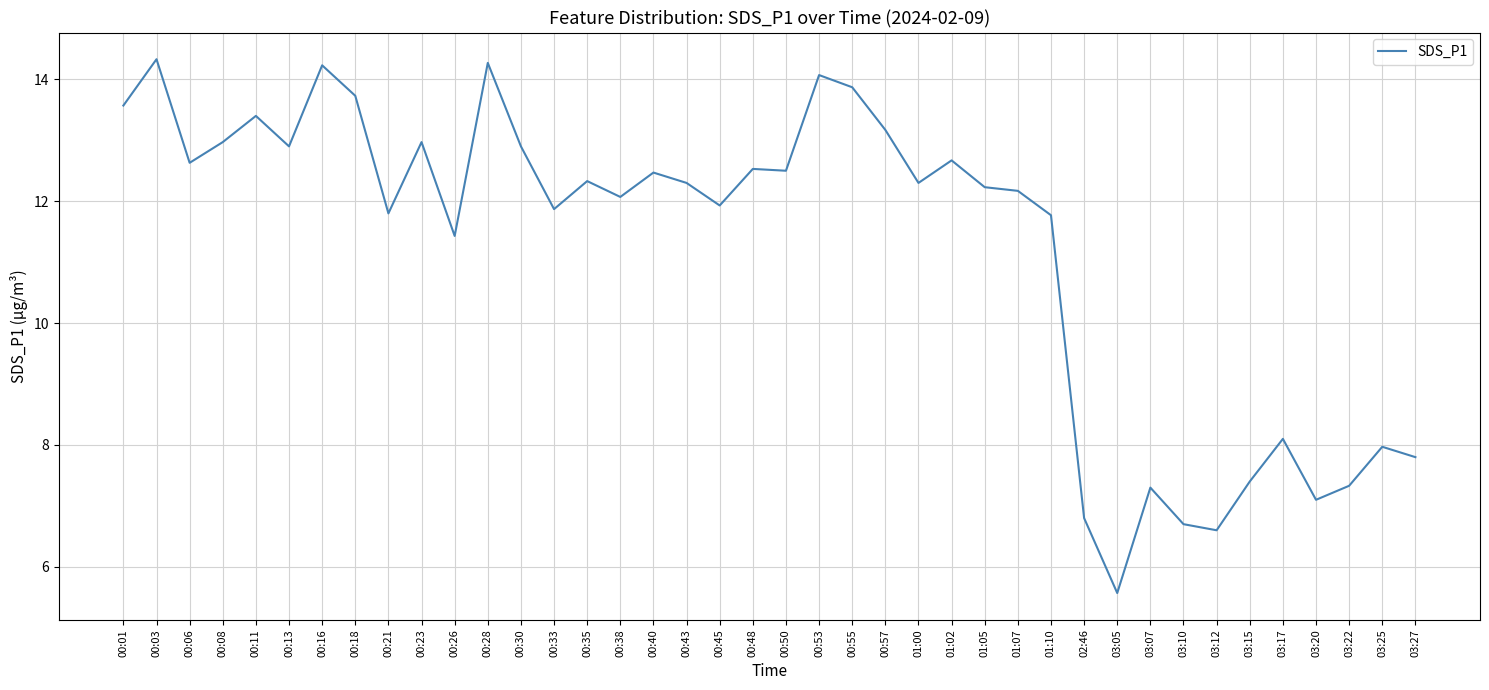

What position from the left is 03:10?

33